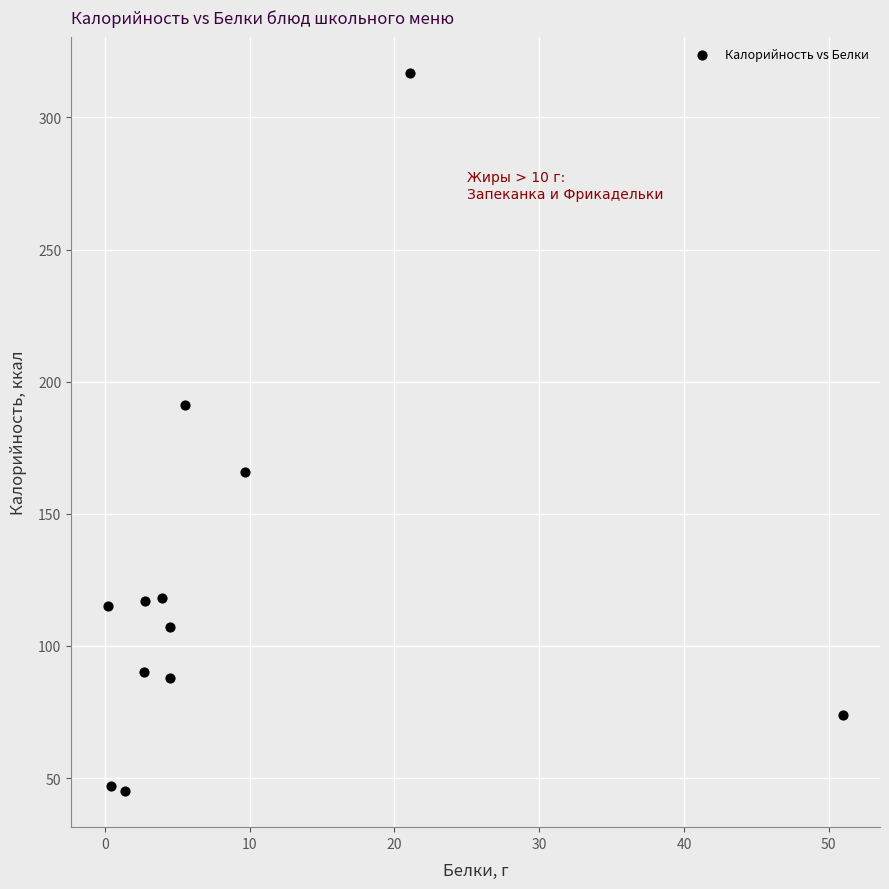

What Y value in the scatter plot is closest to 181?

191